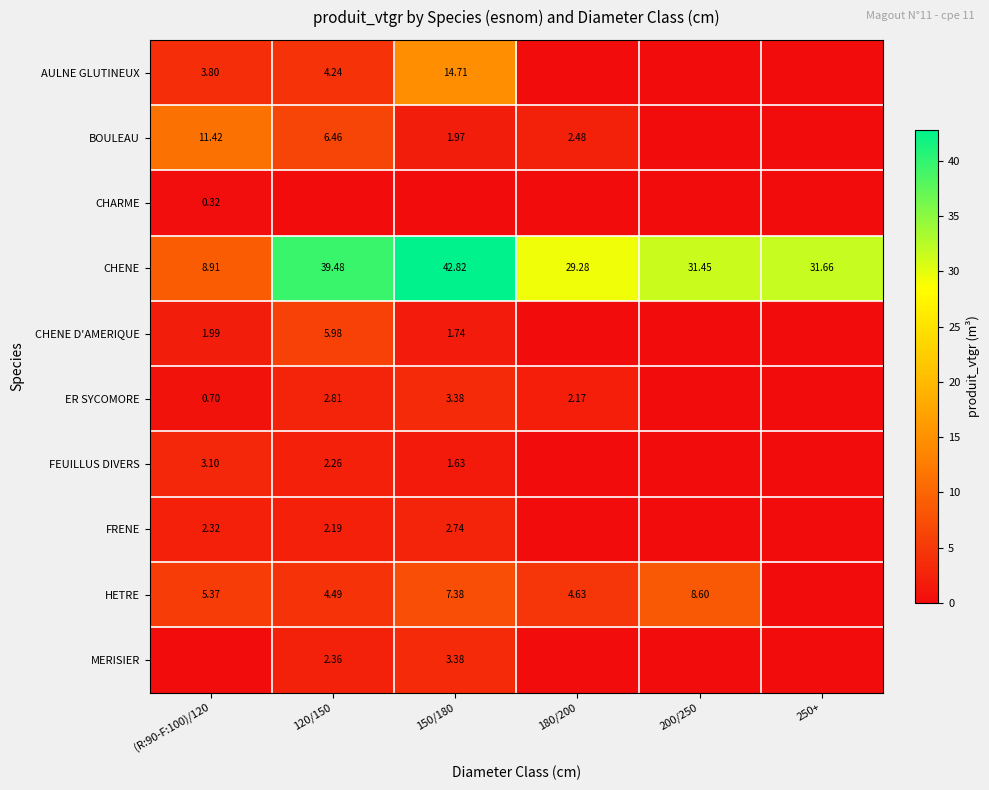

How many values in AULNE GLUTINEUX are above zero?

3